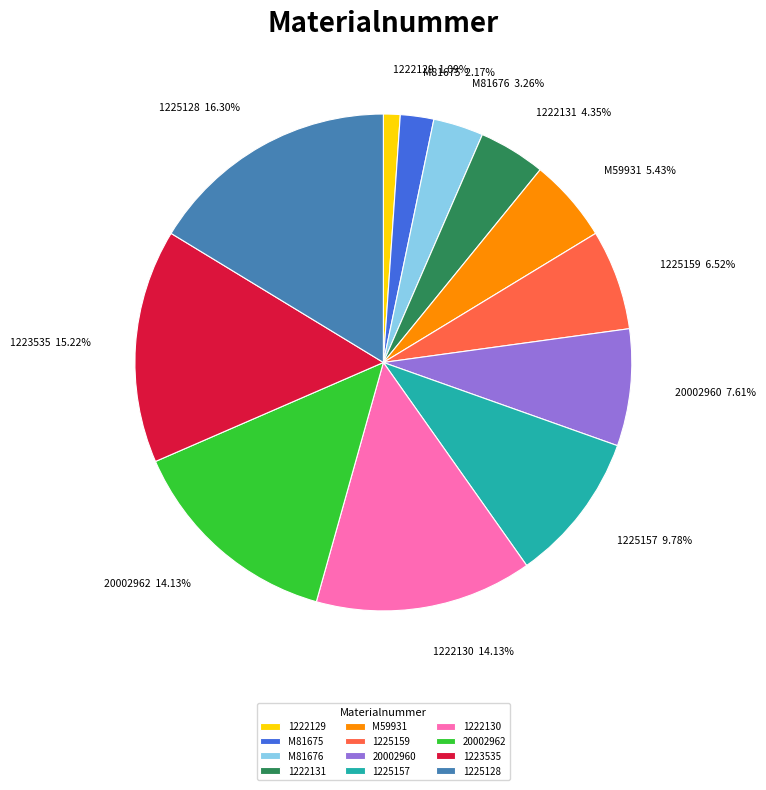

Between 1225128 and 1222131, which is larger?

1225128